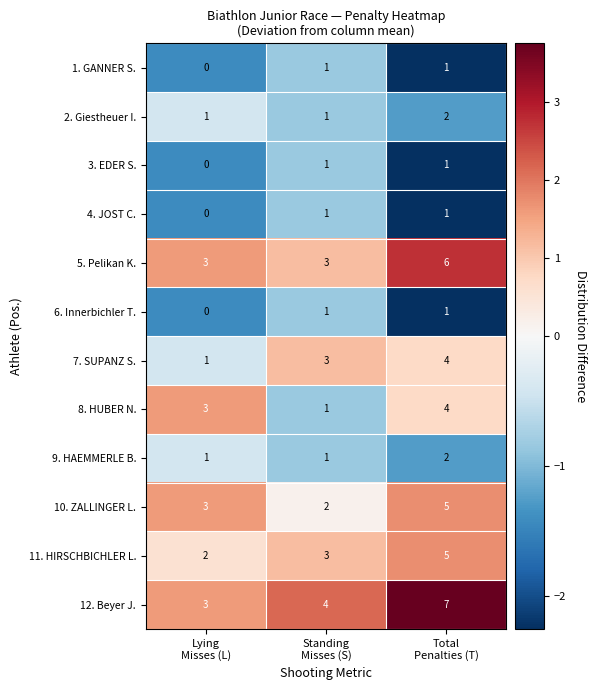

What is the sum of all 2. Giestheuer I. values?

4